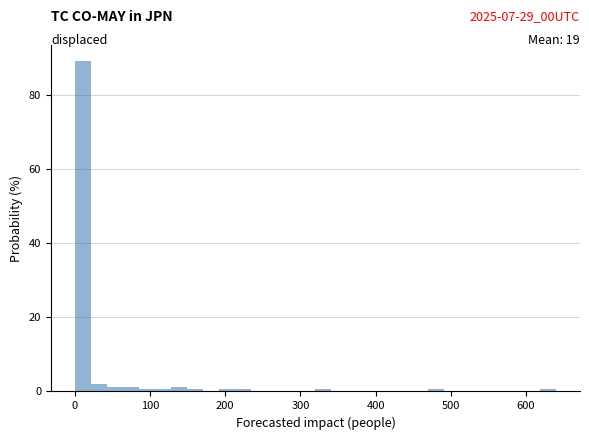

Read against the x-axis, roughly where is the centre of the tallest bar?

10